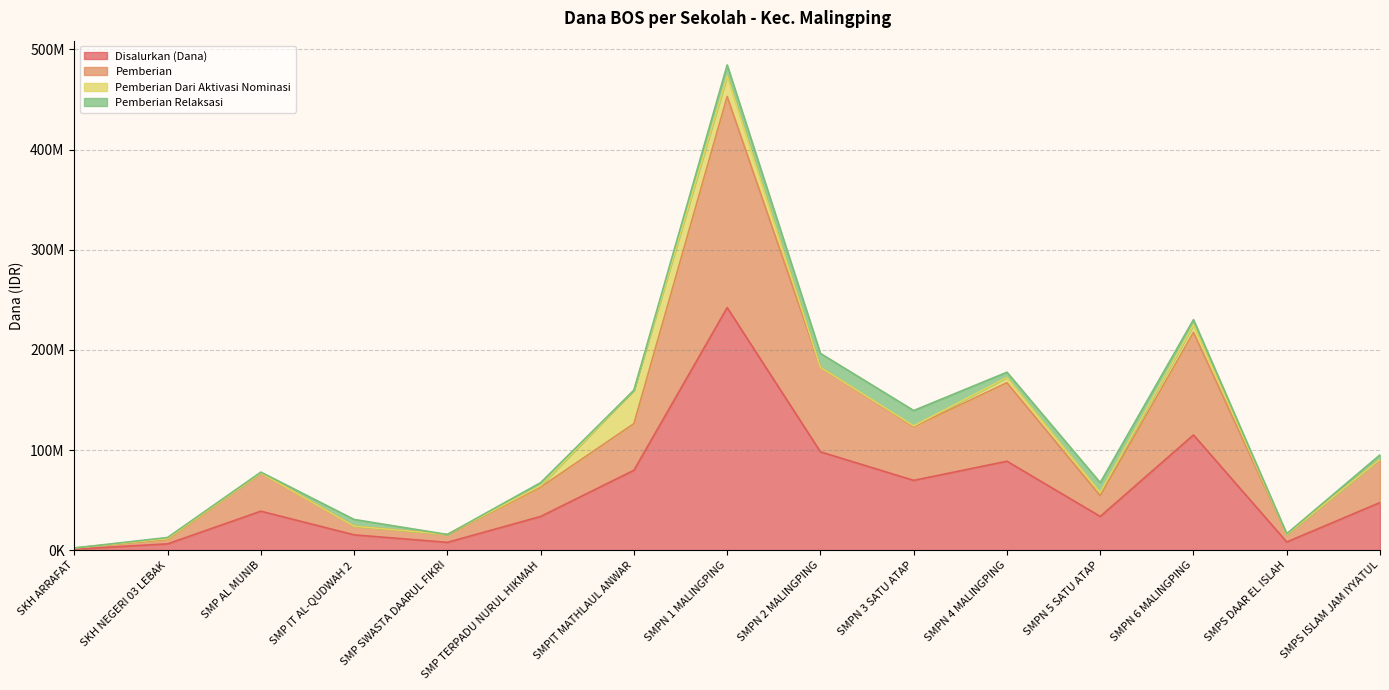

How many interior local valleys does the Pemberian series have?

4